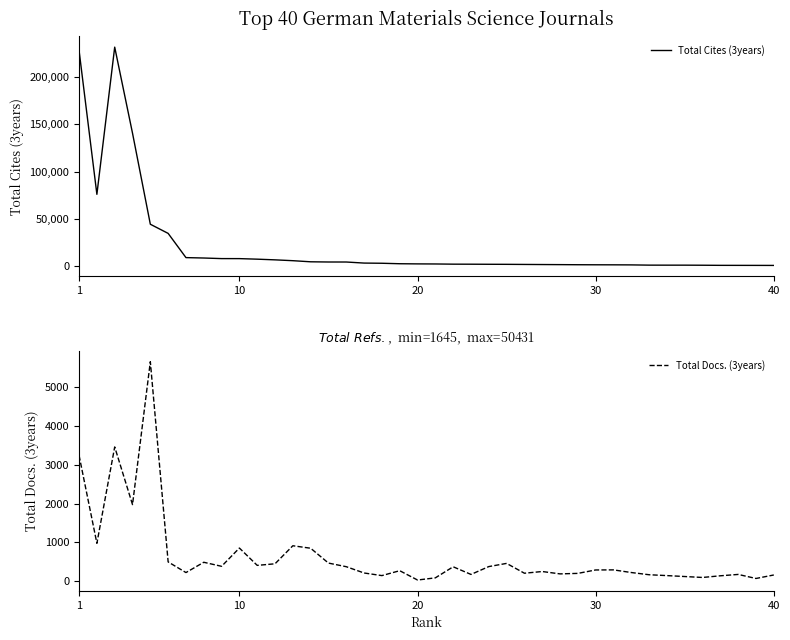

Is this an area chart (filled region under the line)?

No